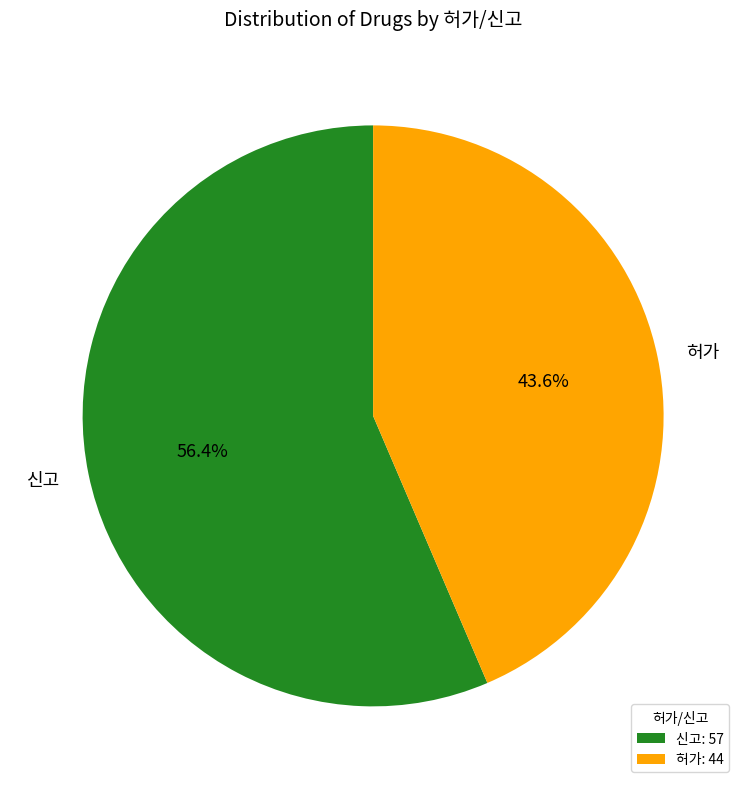

Between 허가 and 신고, which is larger?

신고